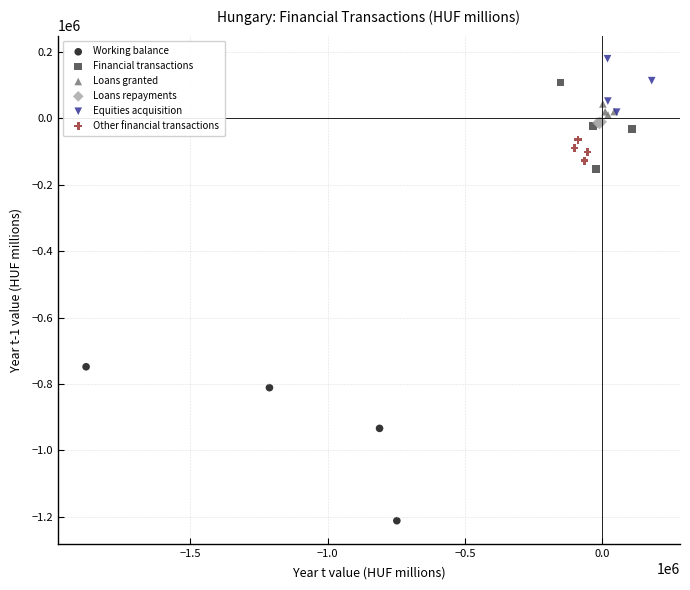

Which series reaches the minimum Y coordinate?

Working balance